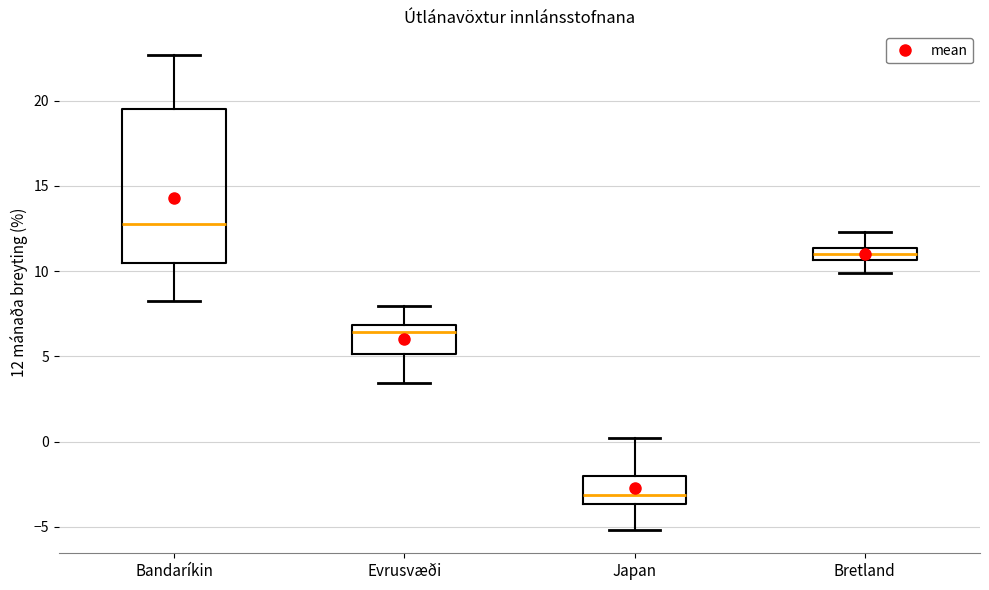

Which box is the tallest, from its lower edge to its upper edge?

Bandaríkin